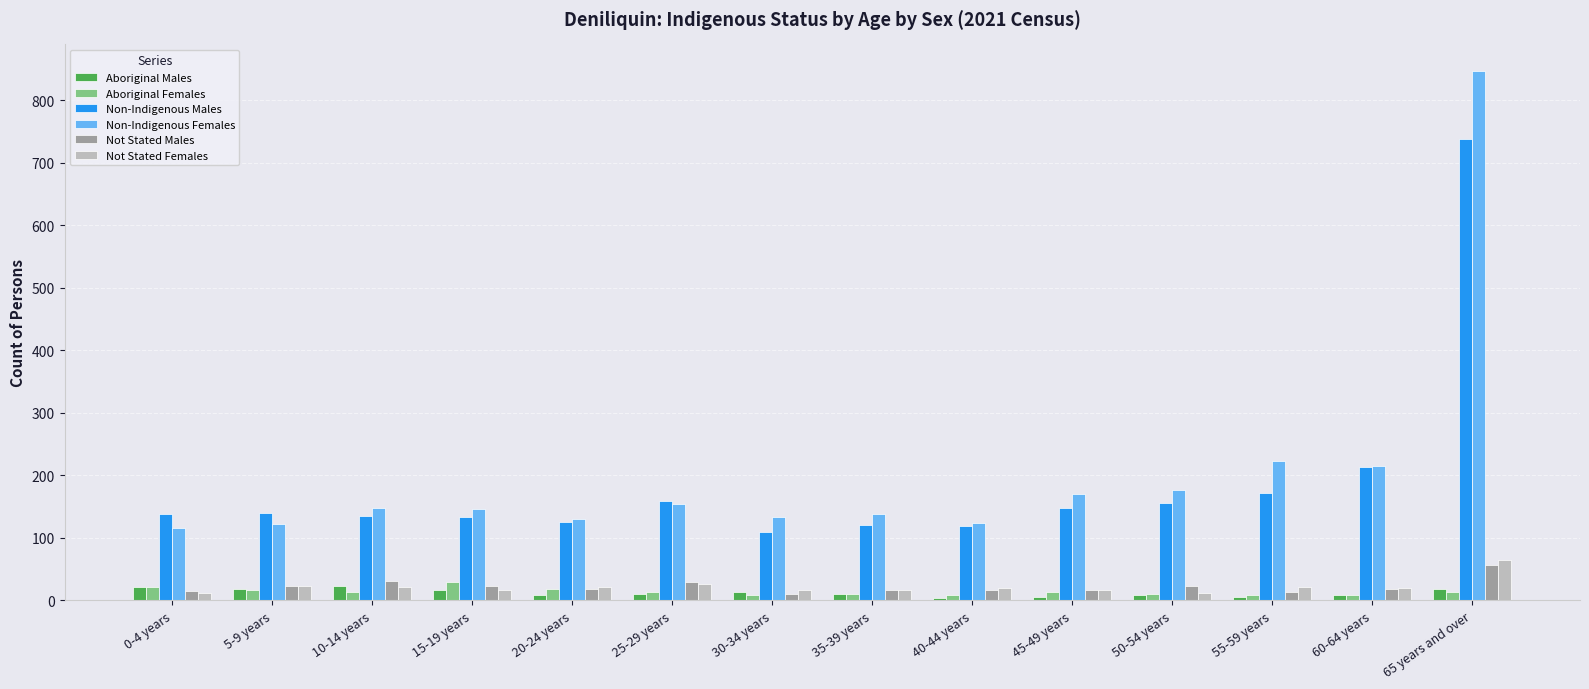

Where does the Aboriginal Females series first go above 13?

0-4 years